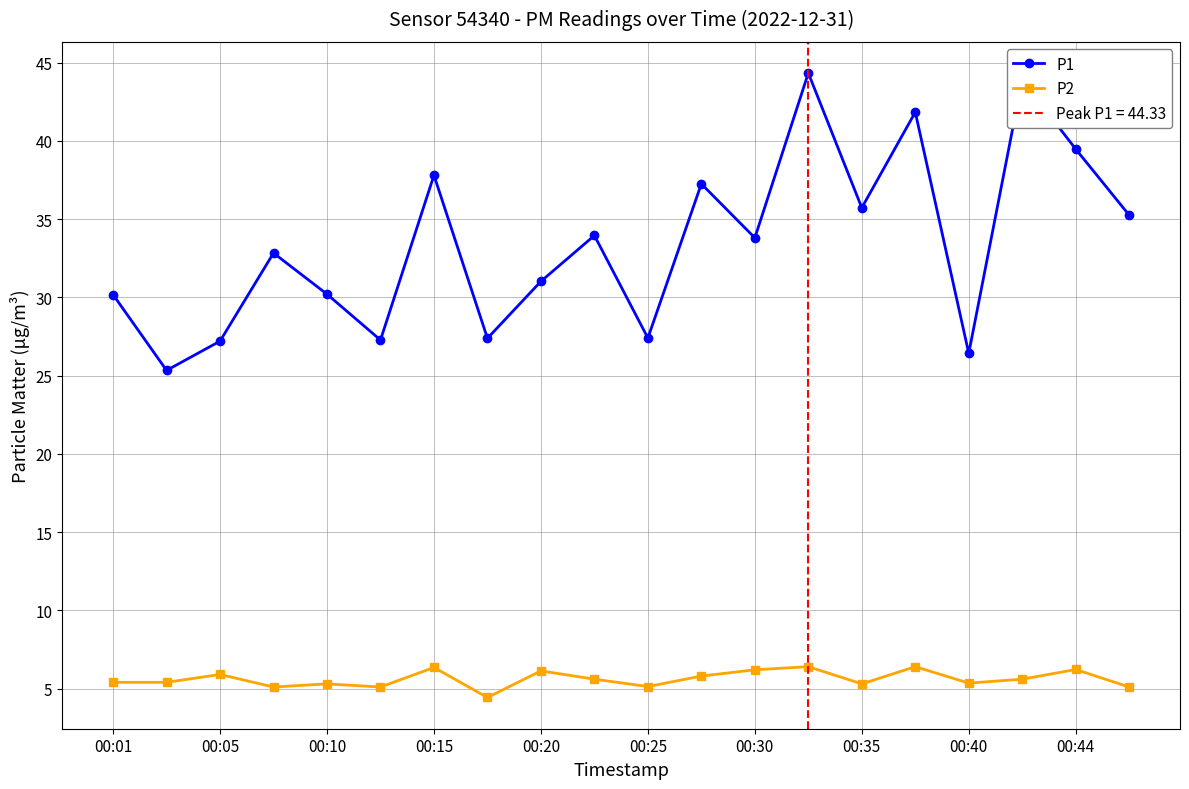

Is the value of P2 at 00:35 greater than the value of P1 at 00:05?

No